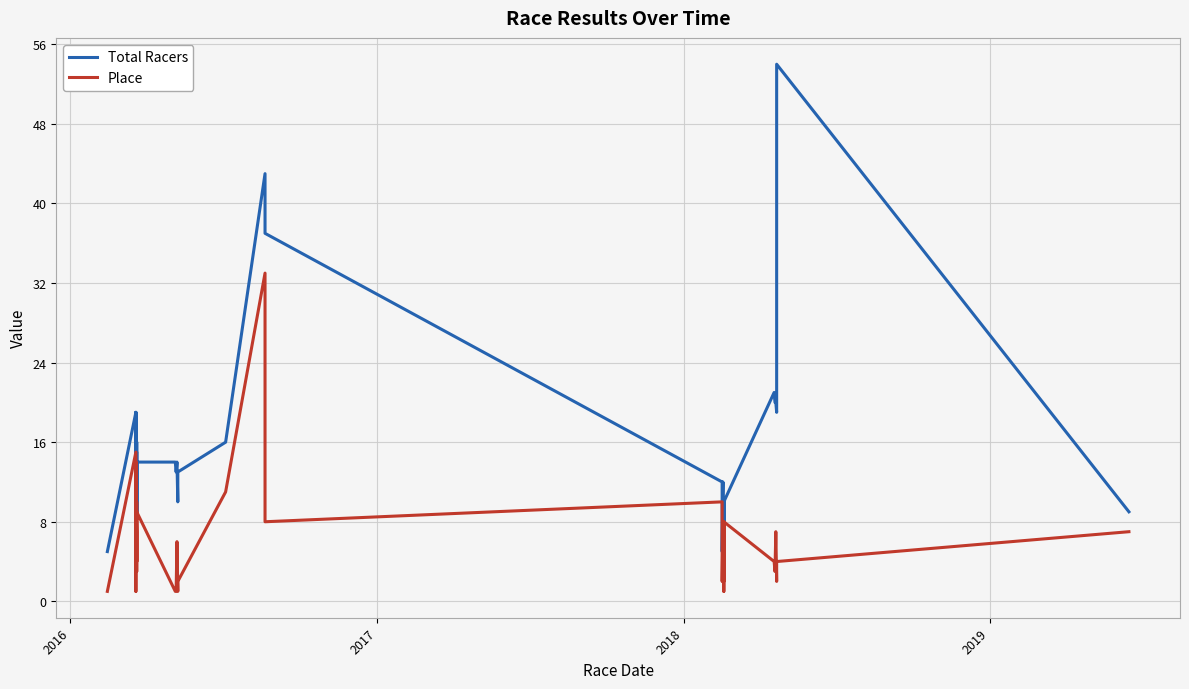

What is the average value of the Total Racers series?

15